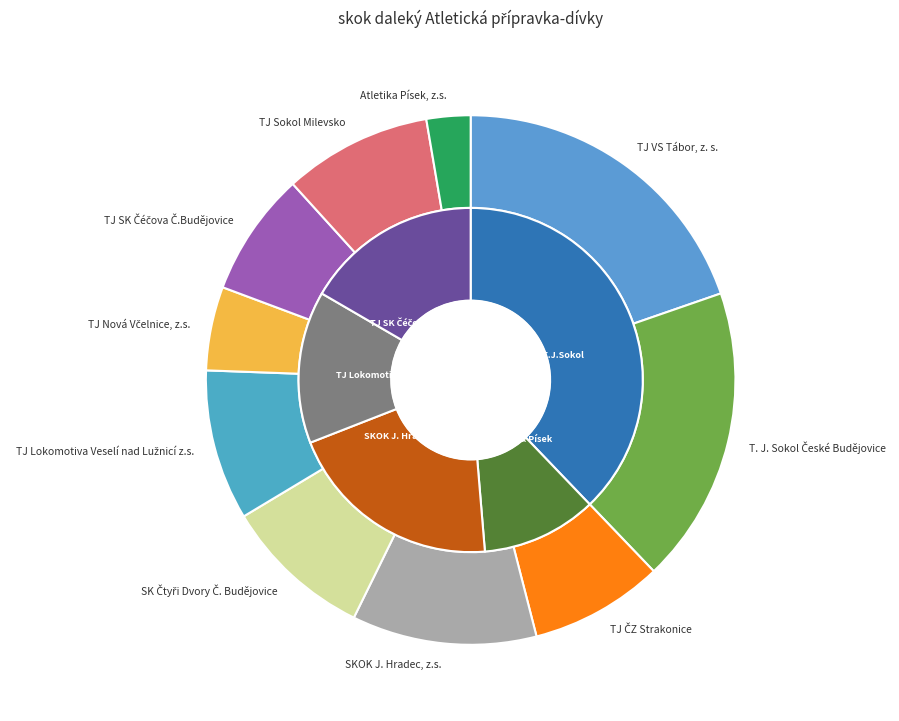

True or false: SK Čtyři Dvory Č. Budějovice accounts for 10% of the total.

True